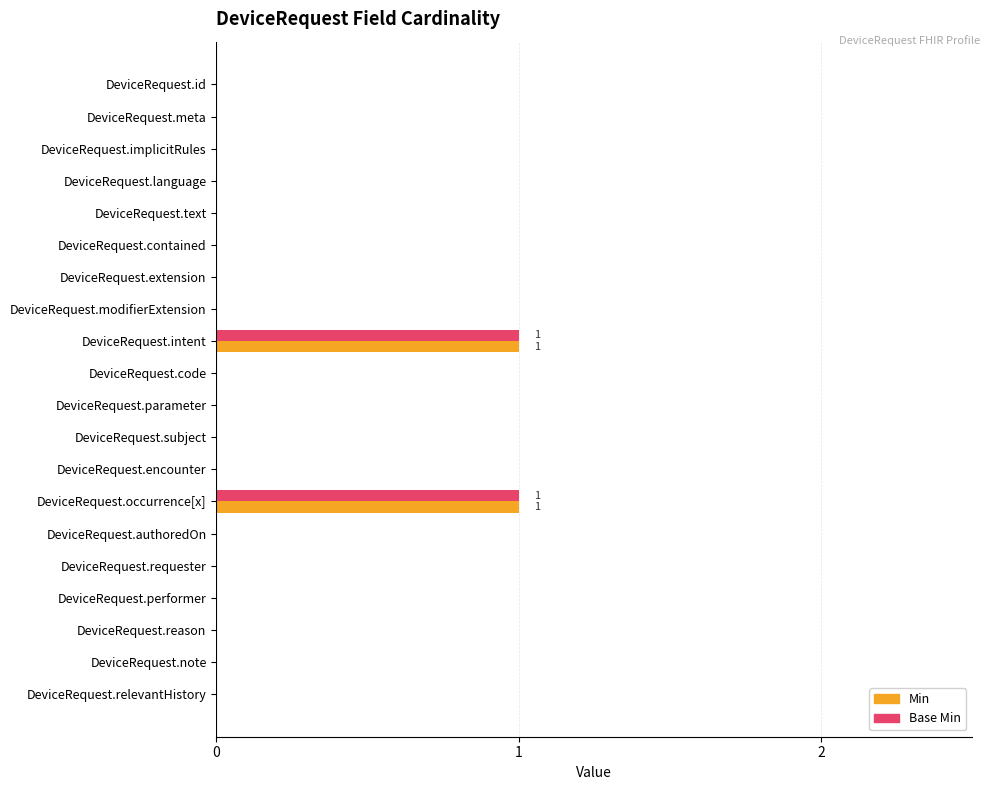

How many series are shown in this chart?

2